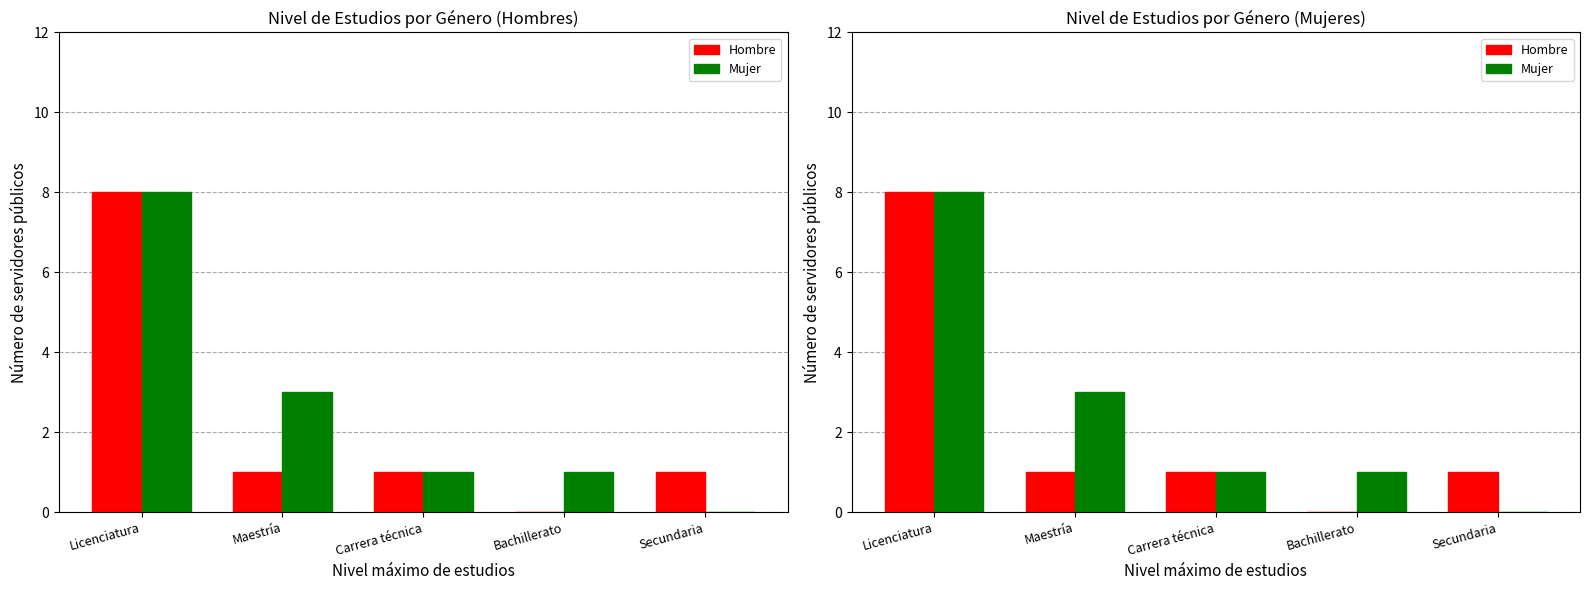

Which series has the largest total across all categories?

Mujer